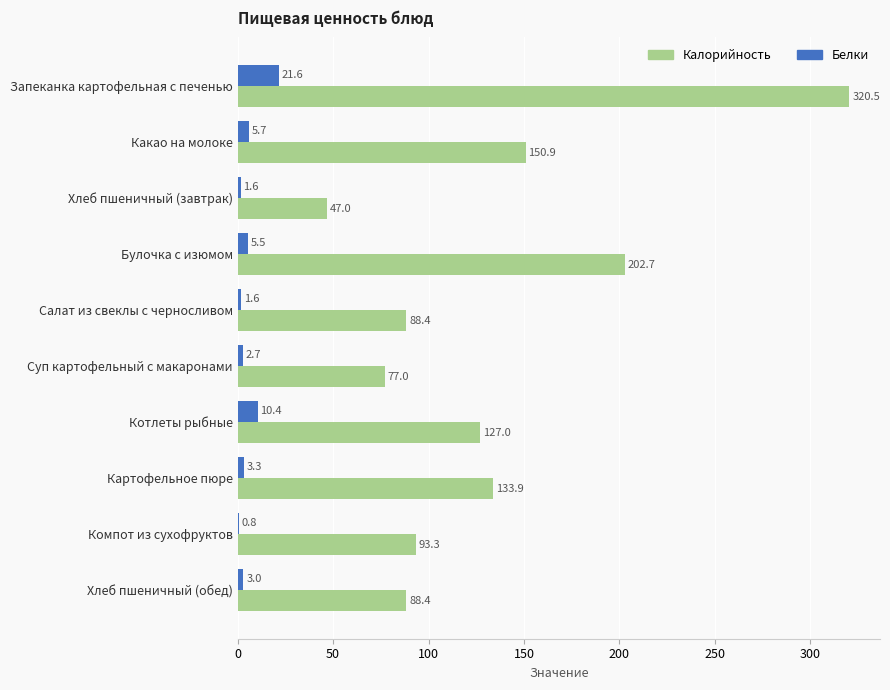

What is the sum of all Калорийность values?

1329.1